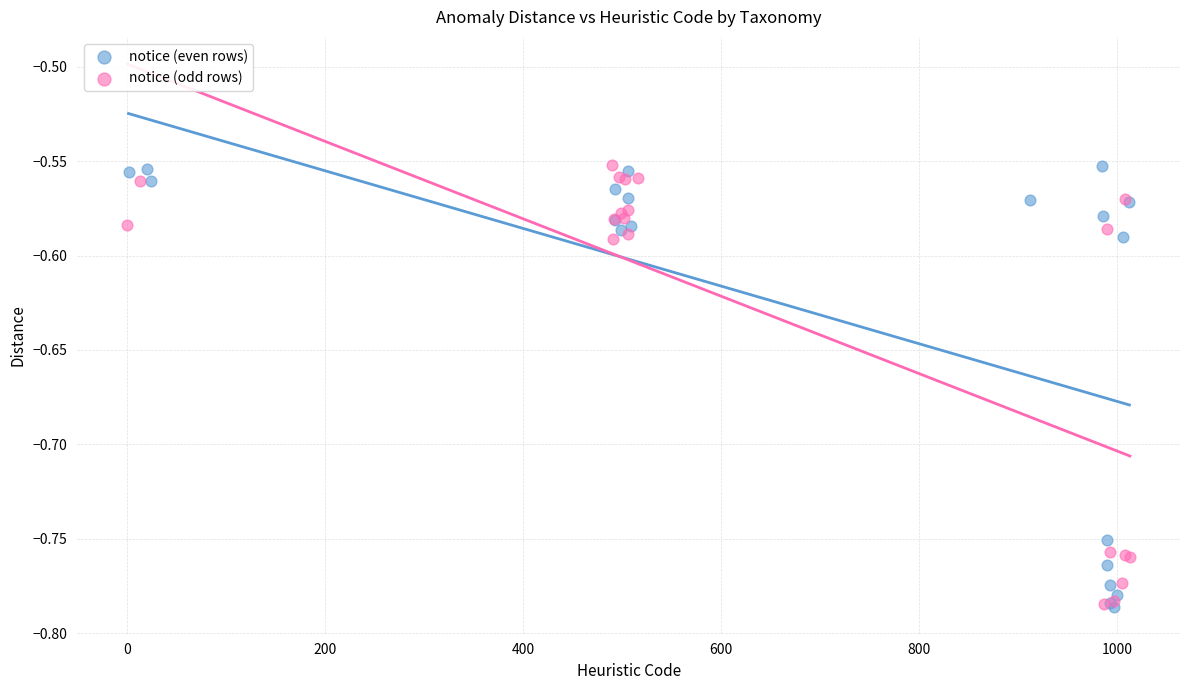

Which series has the widest spread of Y values?

notice (even rows)